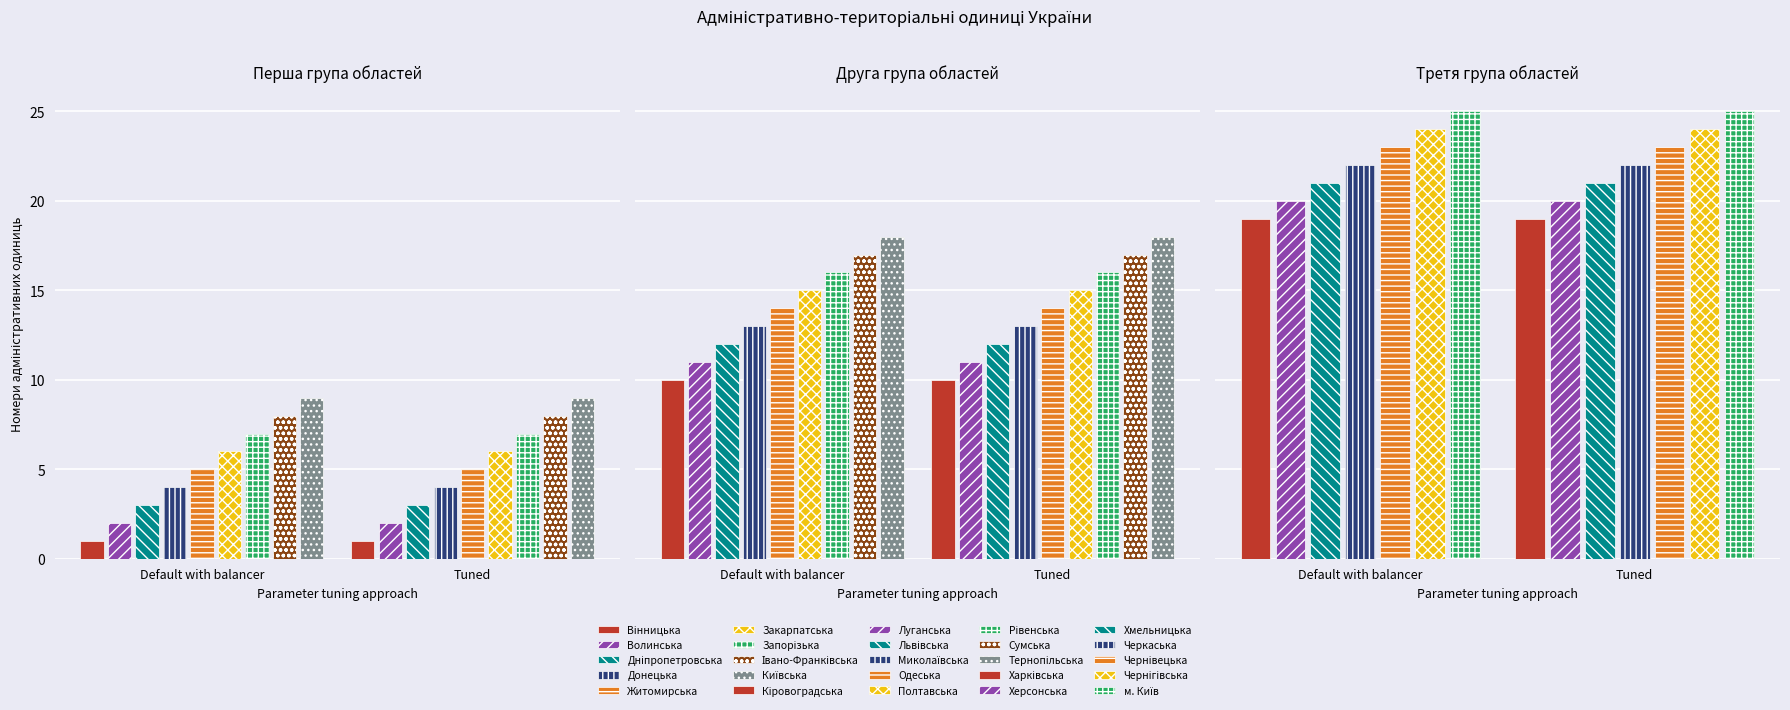

Between Запорізька and Рівенська, which is larger?

Рівенська